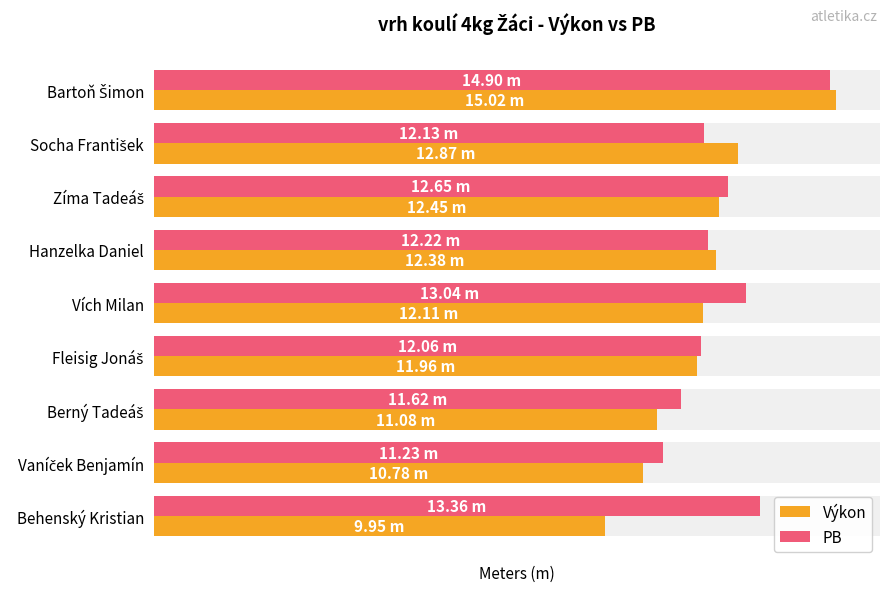

What is the sum of all Výkon values?

108.6